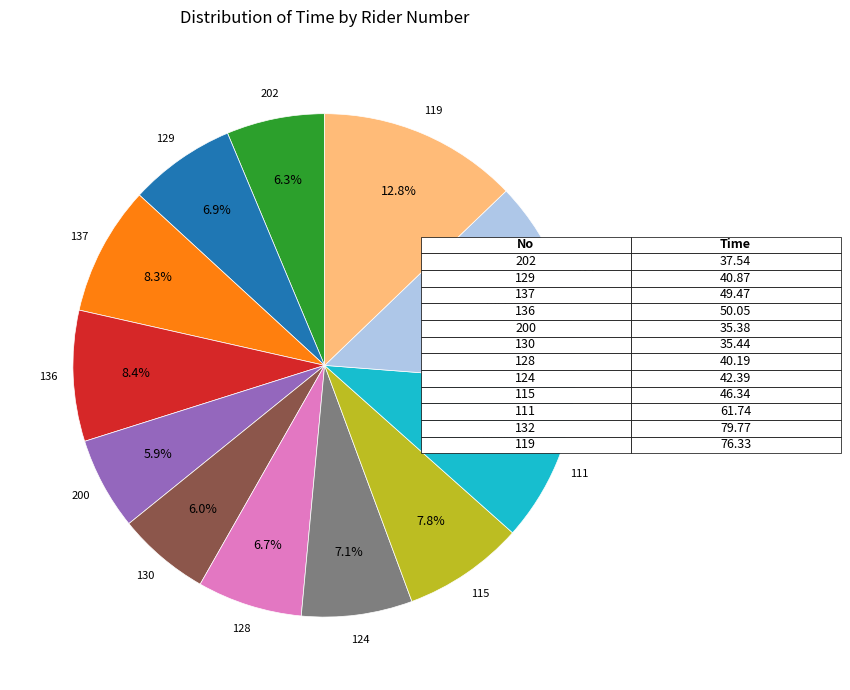

Does any single category account for the majority?

No